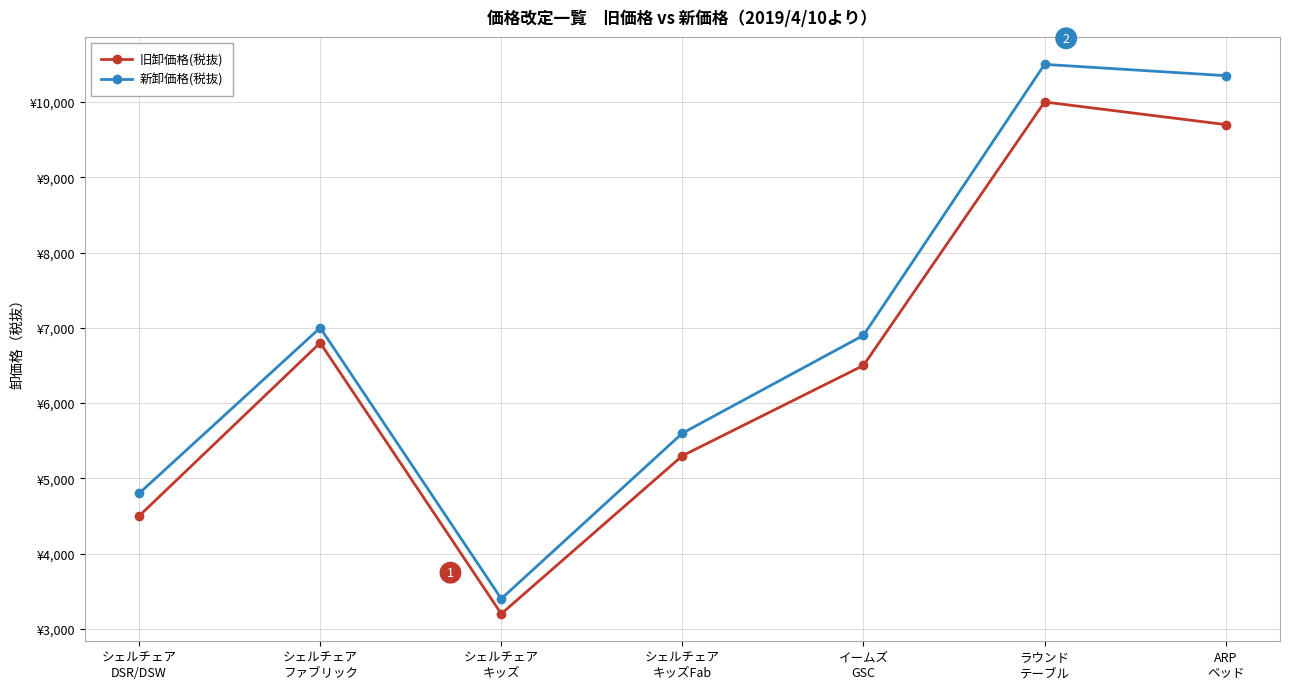

What is the label of the 2nd point from the left?

シェルチェア
ファブリック